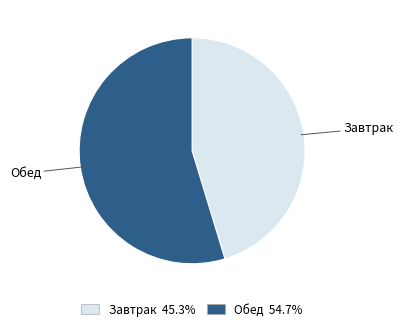

Approximately how many times larger is the value at Завтрак compared to Обед?

0.8